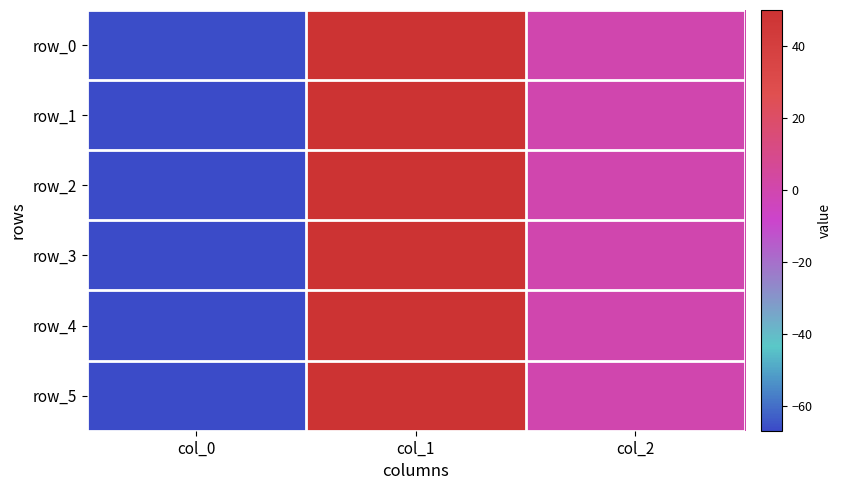

True or false: row_2 has a value of -66.7 at col_0.

True